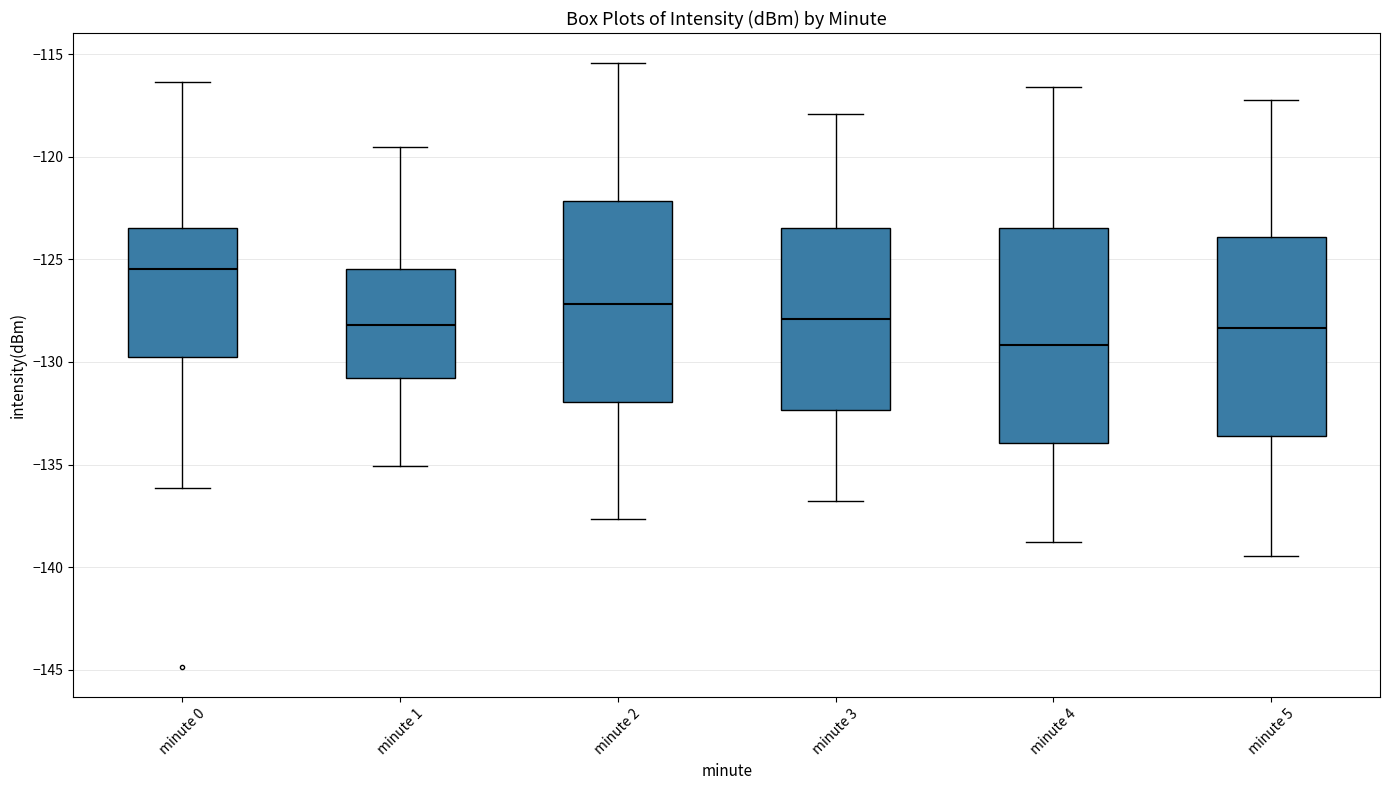

Reading left to right, transcribe this box plot: for each box, give where its median line is, the range the box spans, and where its two whiskers end, as read against the y-axis. The values are not printed on the chart, so give them approximately, as read against the axis.

minute 0: median -125.5, box -130.0 to -123.5, whiskers -136.0 to -116.5
minute 1: median -128.0, box -131.0 to -125.5, whiskers -135.0 to -119.5
minute 2: median -127.0, box -132.0 to -122.0, whiskers -137.5 to -115.5
minute 3: median -128.0, box -132.5 to -123.5, whiskers -137.0 to -118.0
minute 4: median -129.0, box -134.0 to -123.5, whiskers -139.0 to -116.5
minute 5: median -128.5, box -133.5 to -124.0, whiskers -139.5 to -117.0